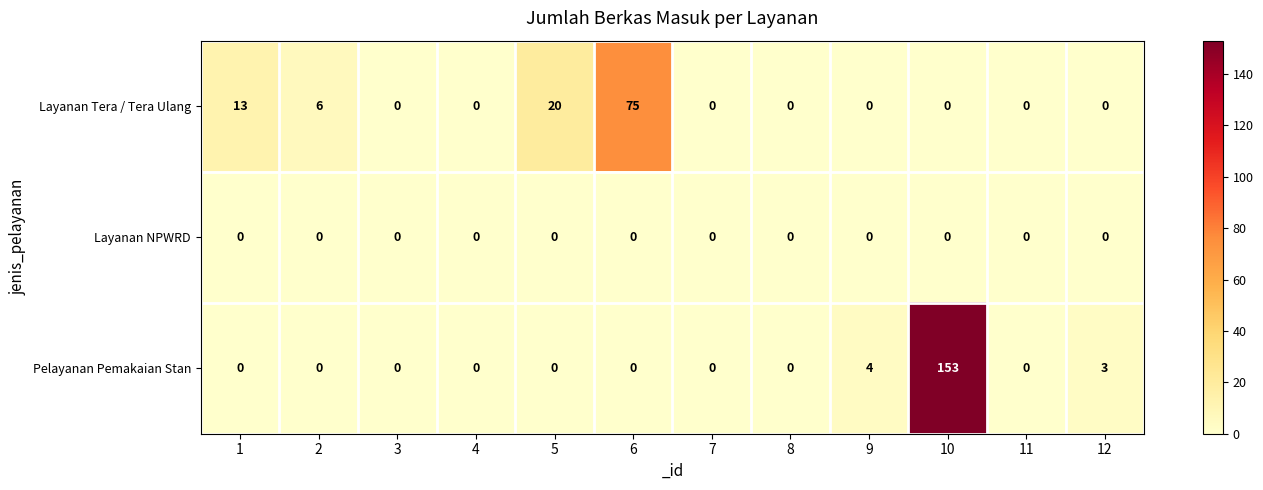

Rank the series by their average value, from lowest to highest.

Layanan NPWRD, Layanan Tera / Tera Ulang, Pelayanan Pemakaian Stan